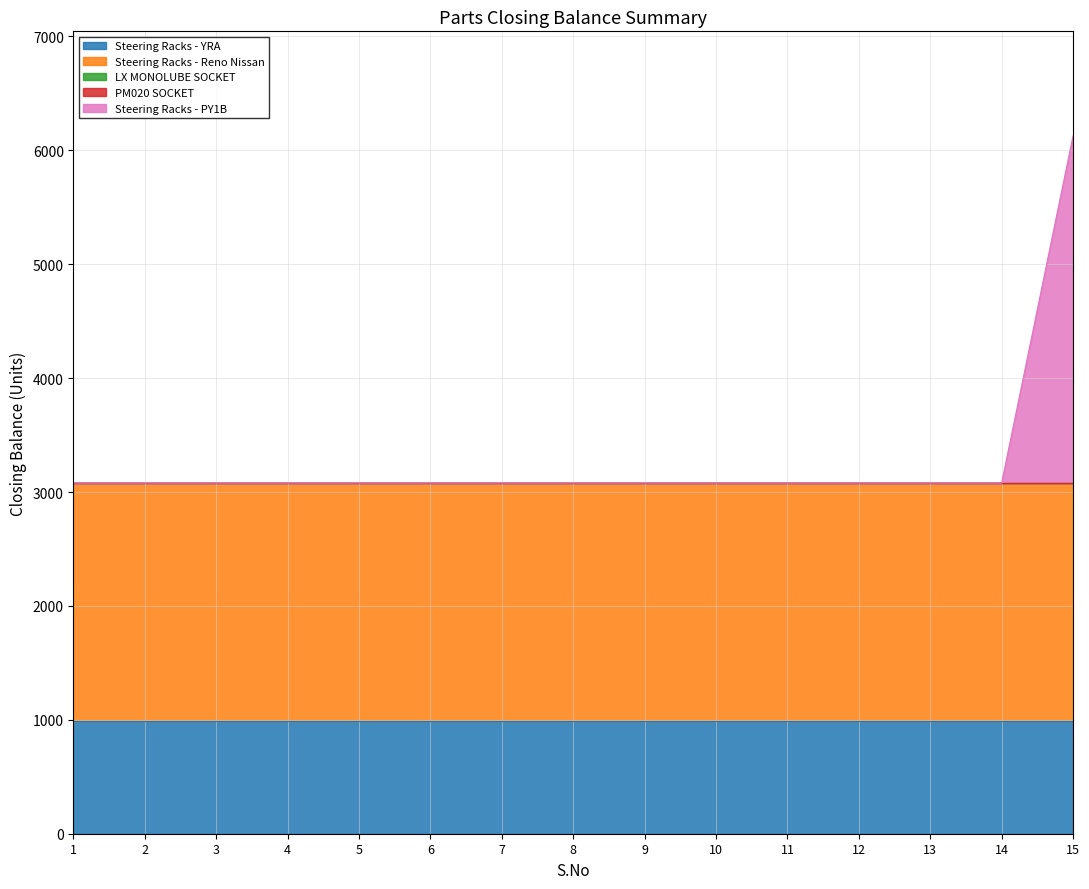

The Steering Racks - PY1B series shows 1671 at 7. True or false?

False